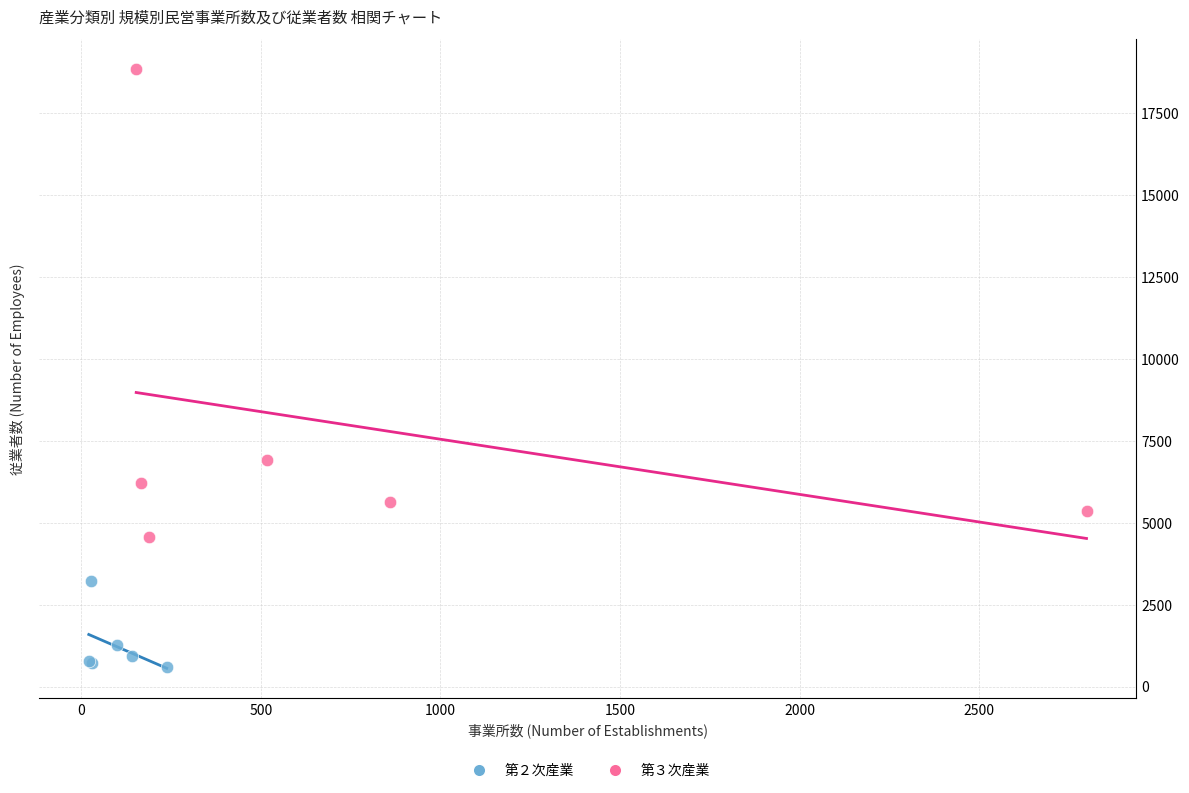

Which series contains the lowest Y value?

第２次産業